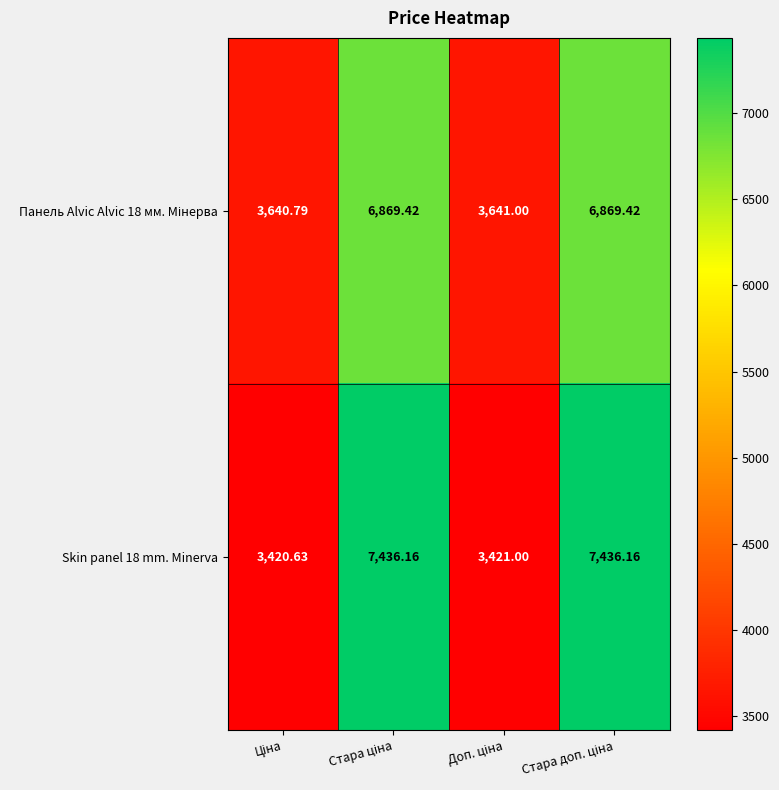

How many data points in Skin panel 18 mm. Minerva are above 7436?

2